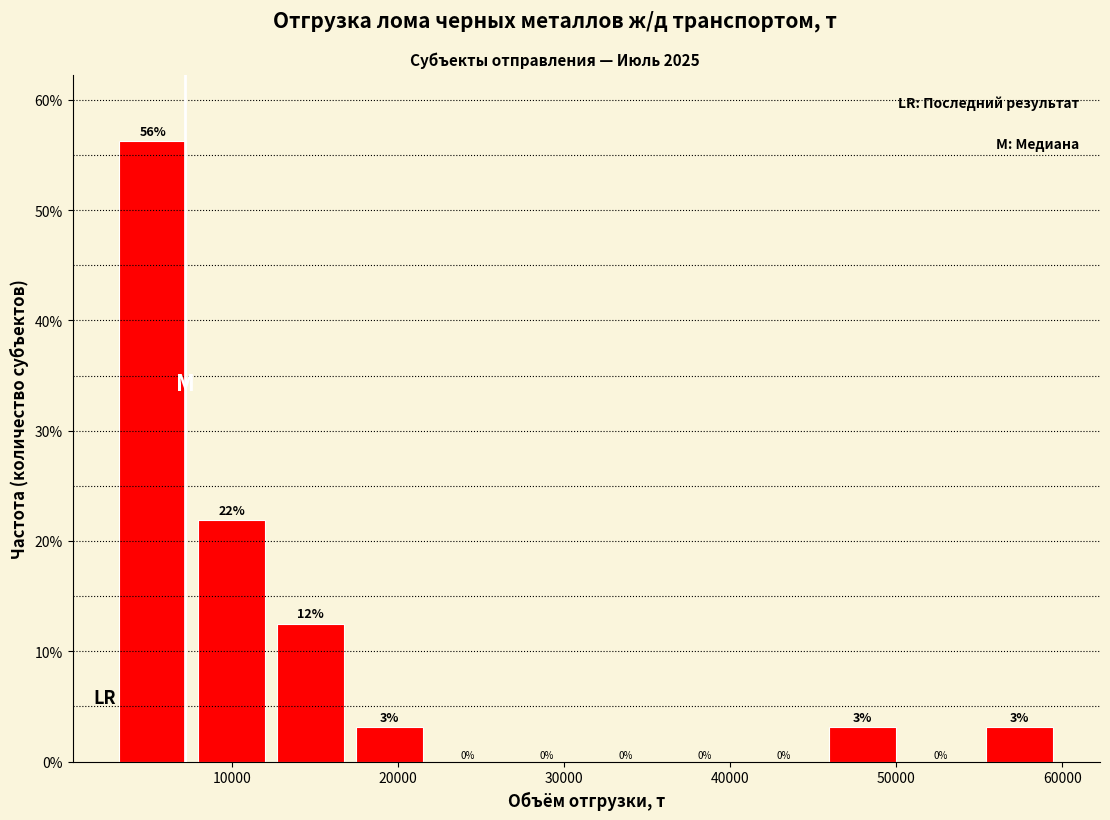

Over which range of the x-axis is the bar tallest?

3000 to 8000